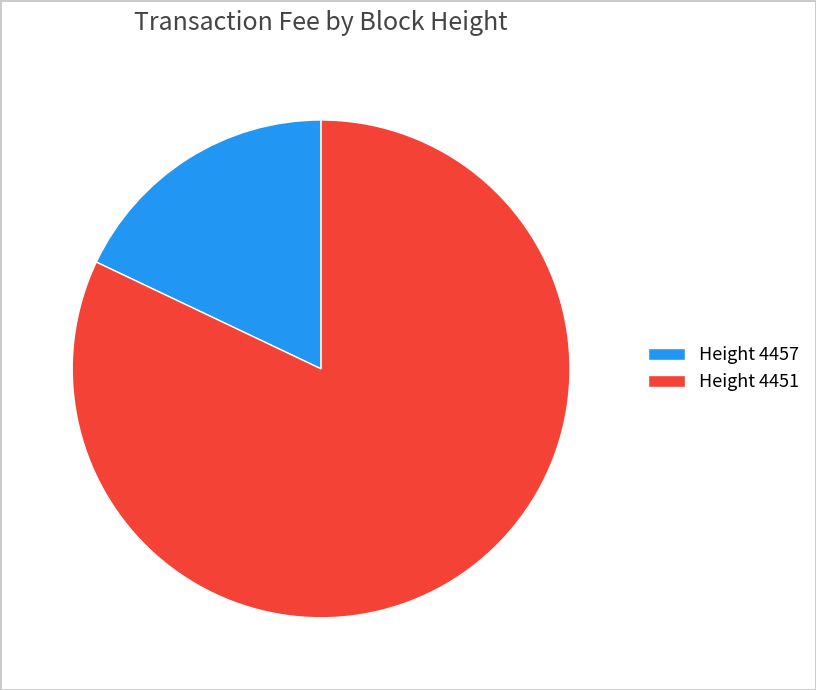

Between Height 4451 and Height 4457, which is larger?

Height 4451